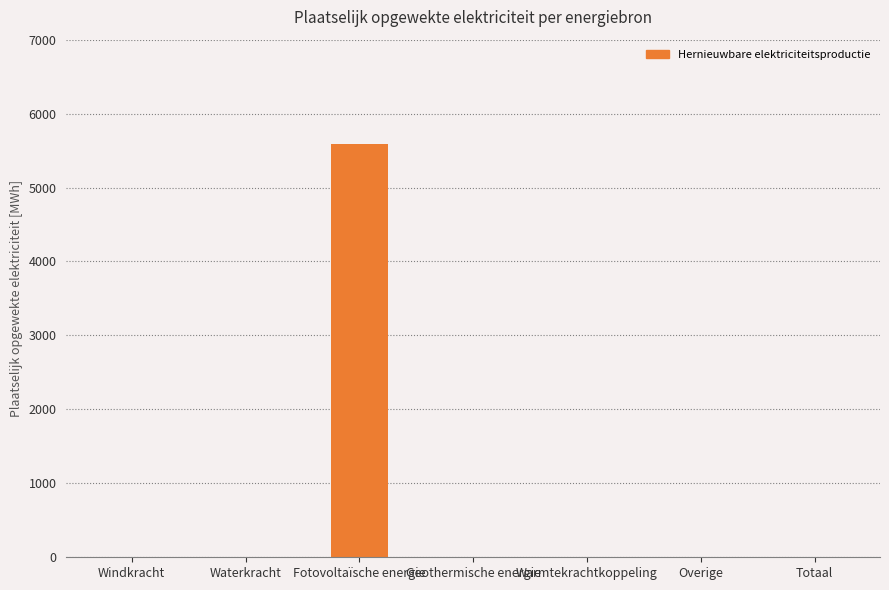

What is the greatest value displayed?

5585.1